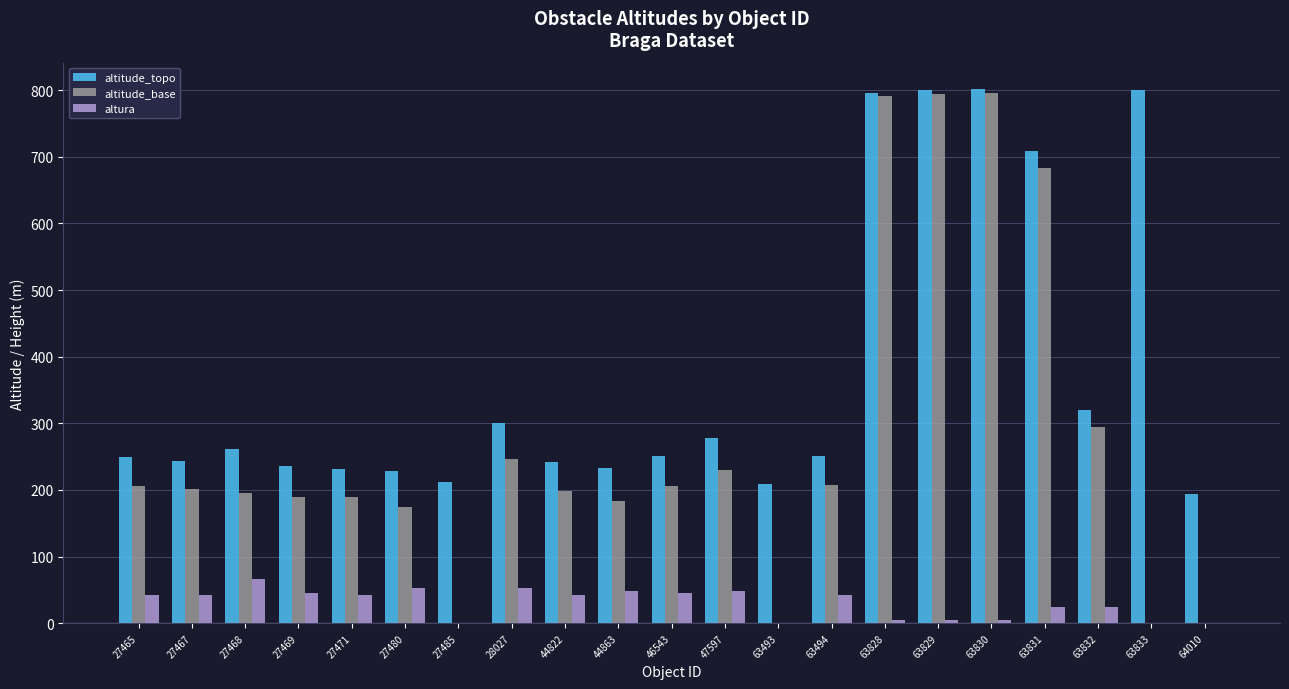

Is the value of altura at 28027 greater than the value of altitude_base at 27469?

No